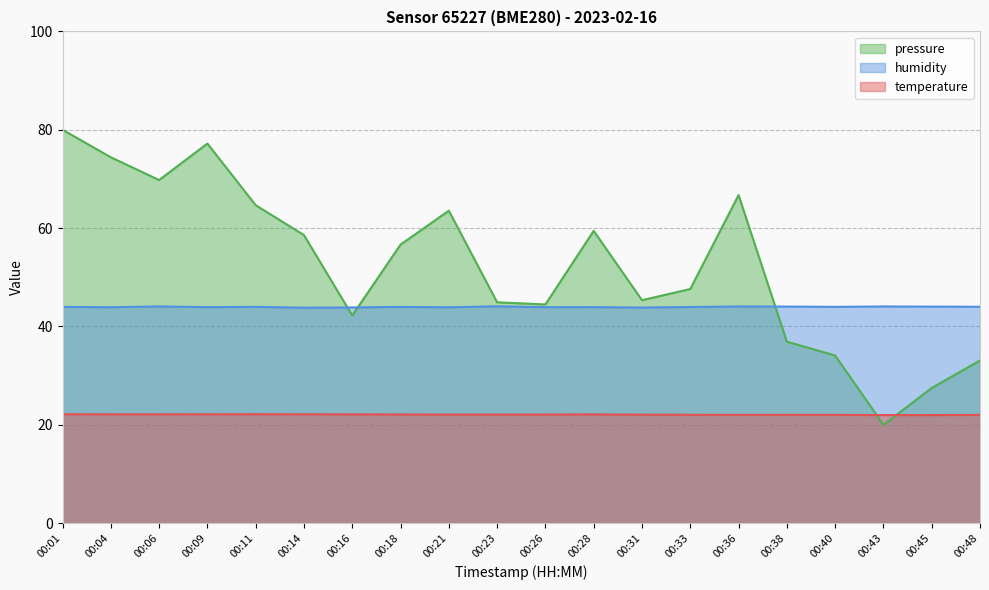

In humidity, how many points are higher than both neighbors (excluding endpoints)?

7